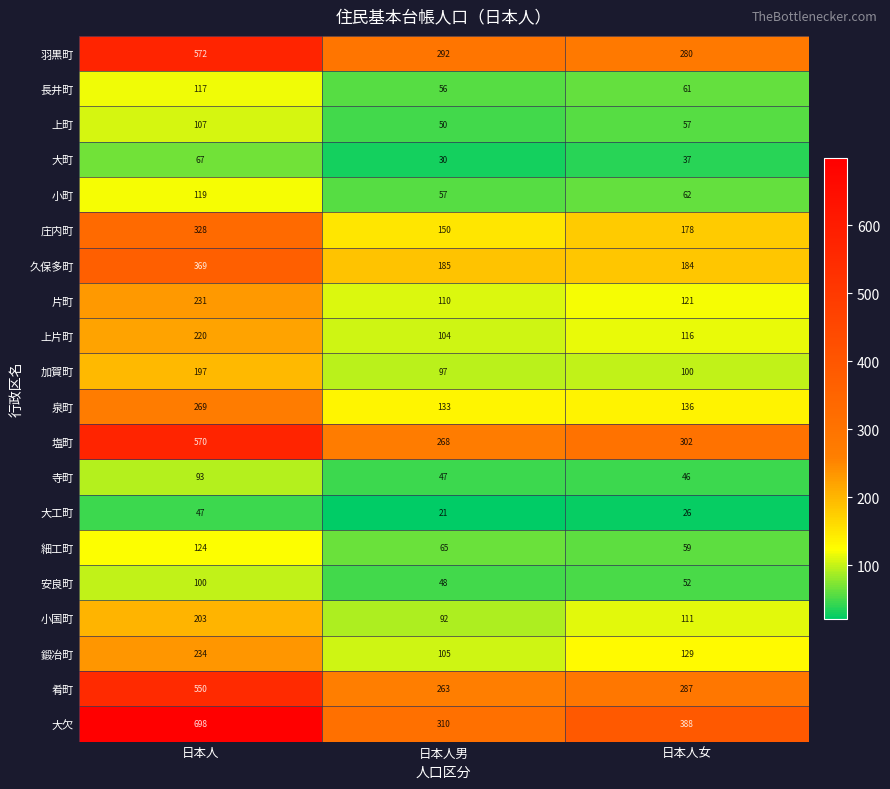

What is the total value across all series at 日本人女?

2732